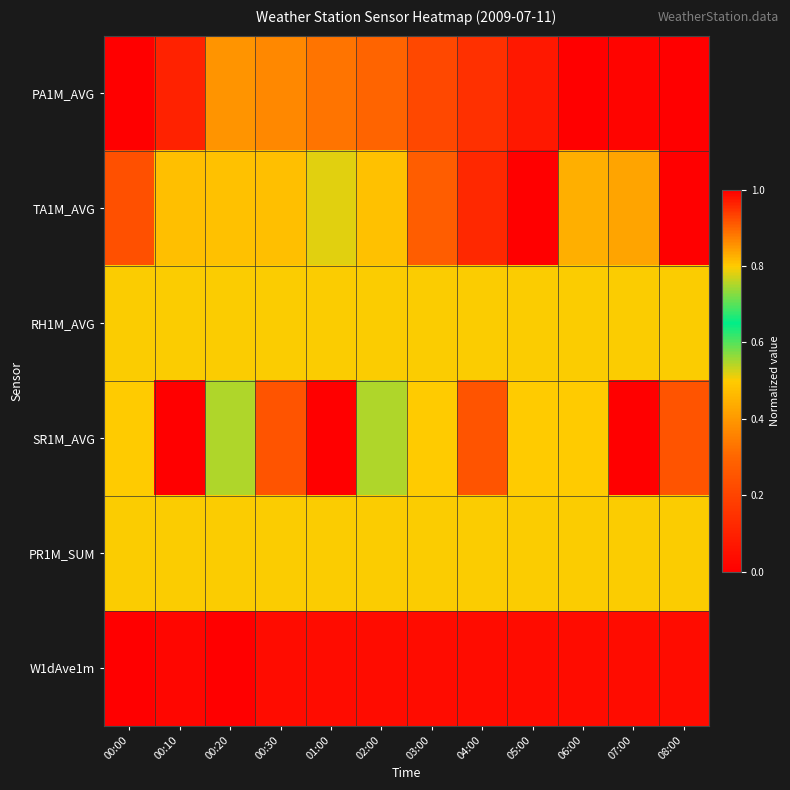

At how many categories does at least one series exceed 0?

12